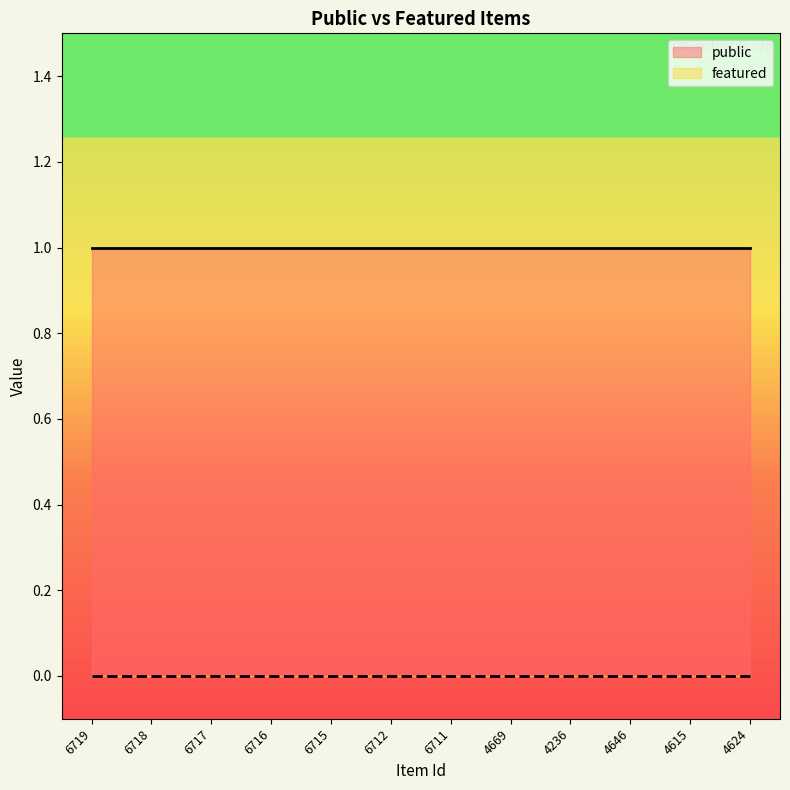

What is the label of the 10th point from the right?

6717